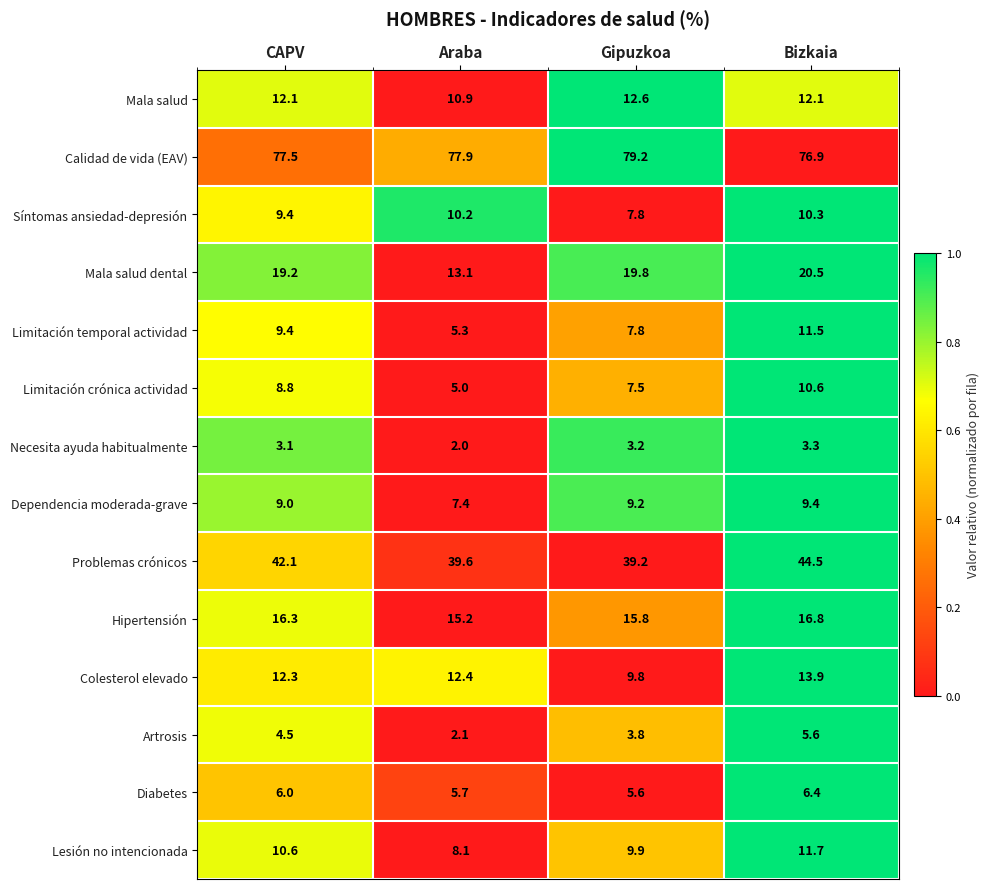

Count the Diabetes values in the range 5 to 6.

3